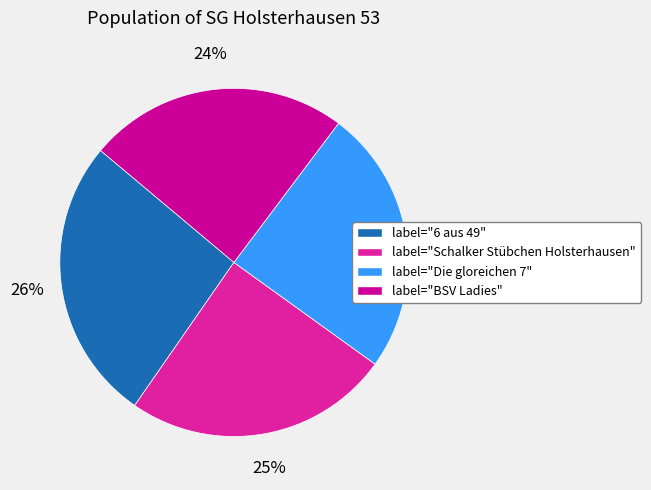

How many segments does this pie chart have?

4